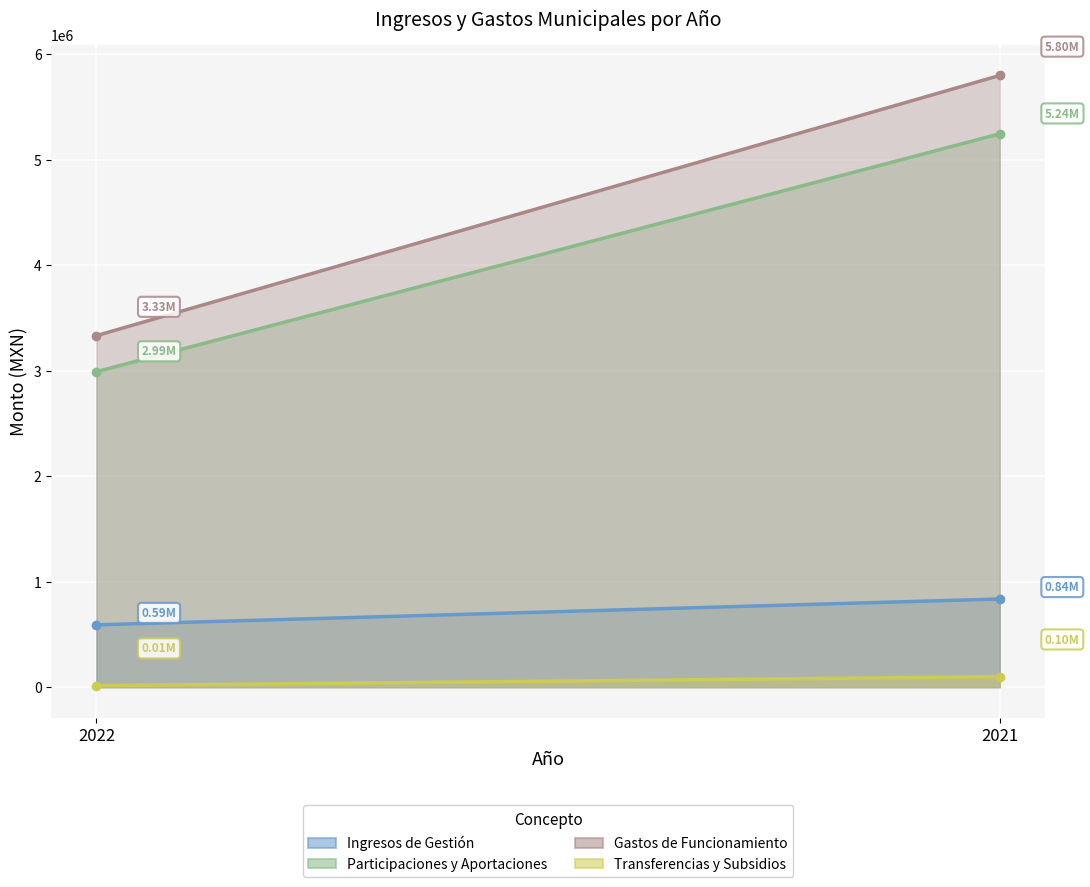

How many values in the Transferencias y Subsidios series are below 99263?

1